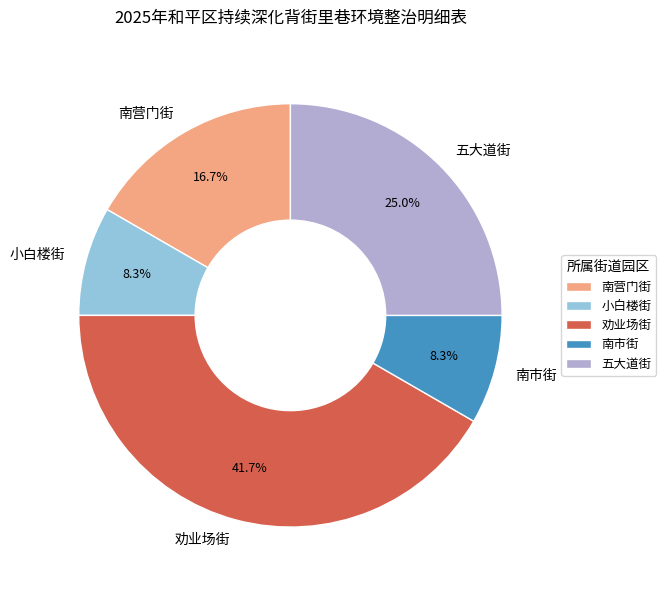

How many slices are in this pie chart?

5